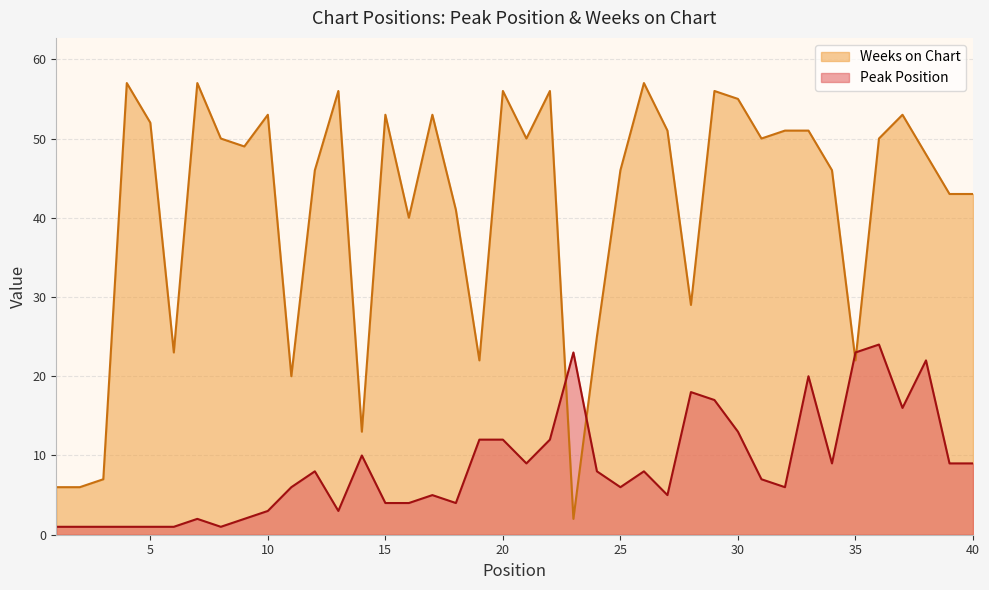

How many lines are shown in the chart?

2